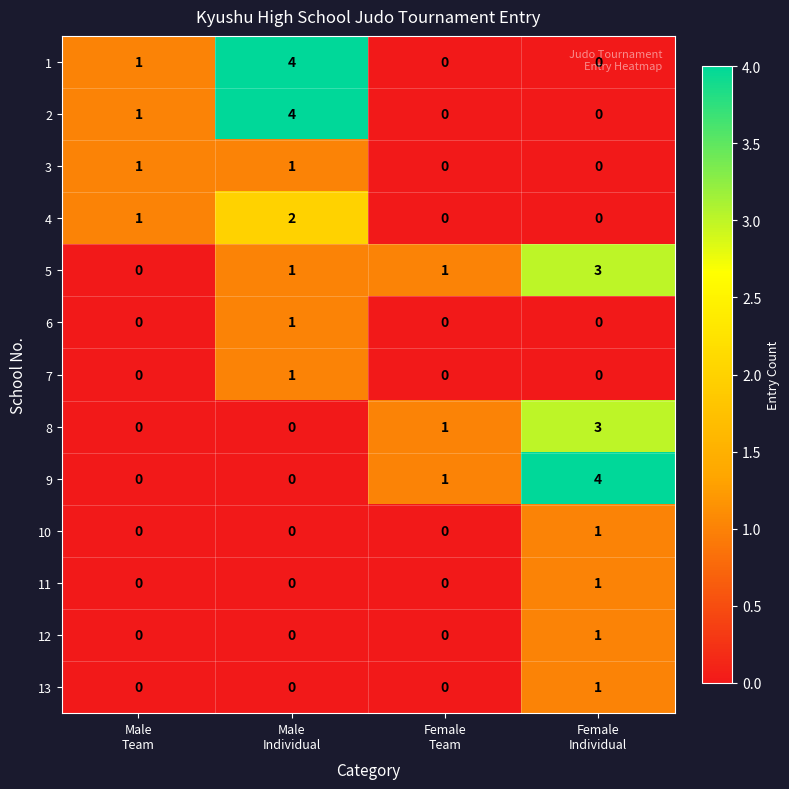

Count the 13 values in the range 0 to 1.

4